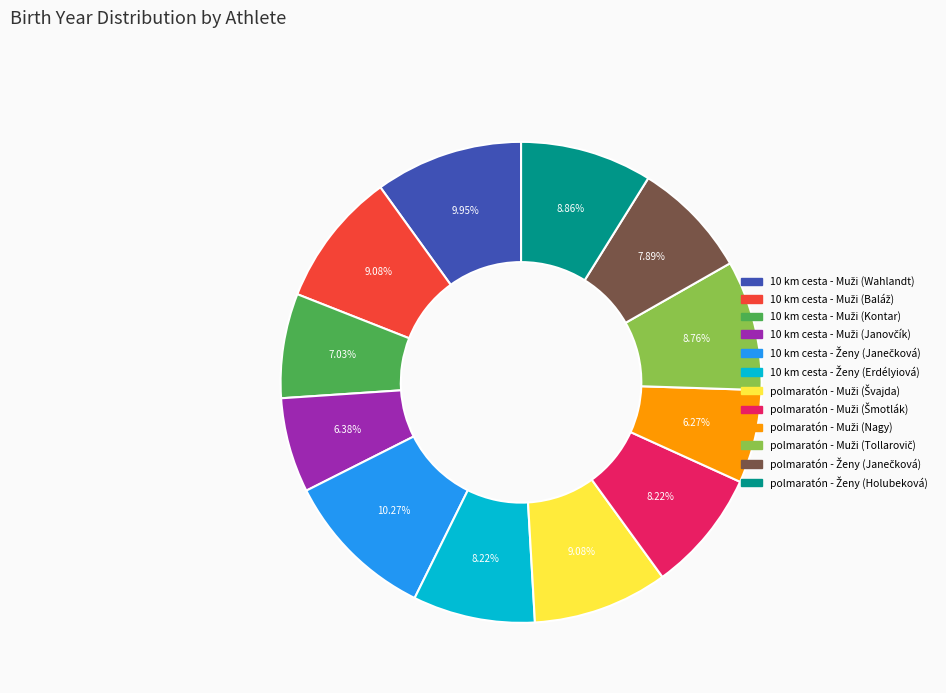

Is there a majority slice in this chart?

No